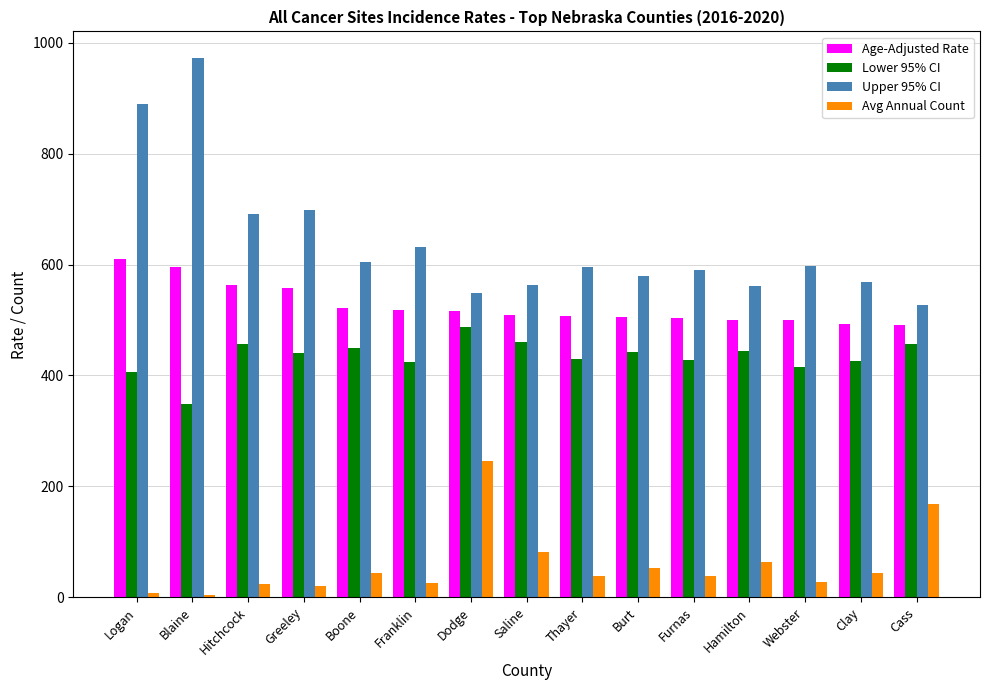

What is the value of the Upper 95% CI bar at the 13th from the left?

597.7